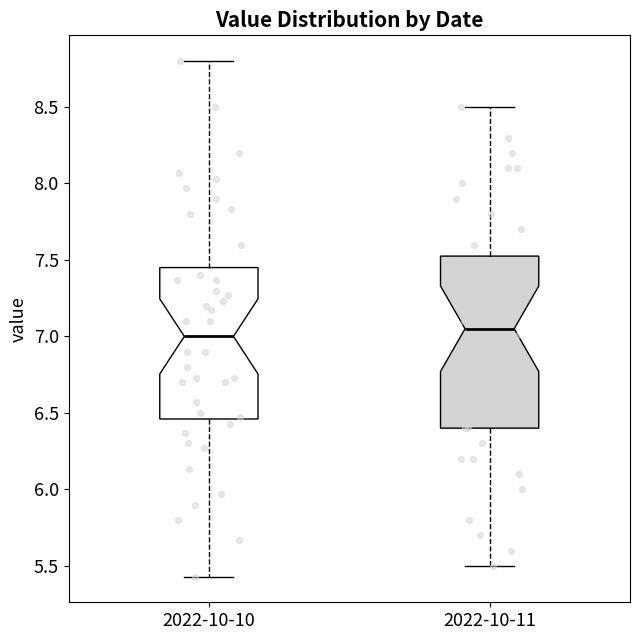

Which box is the tallest, from its lower edge to its upper edge?

2022-10-11